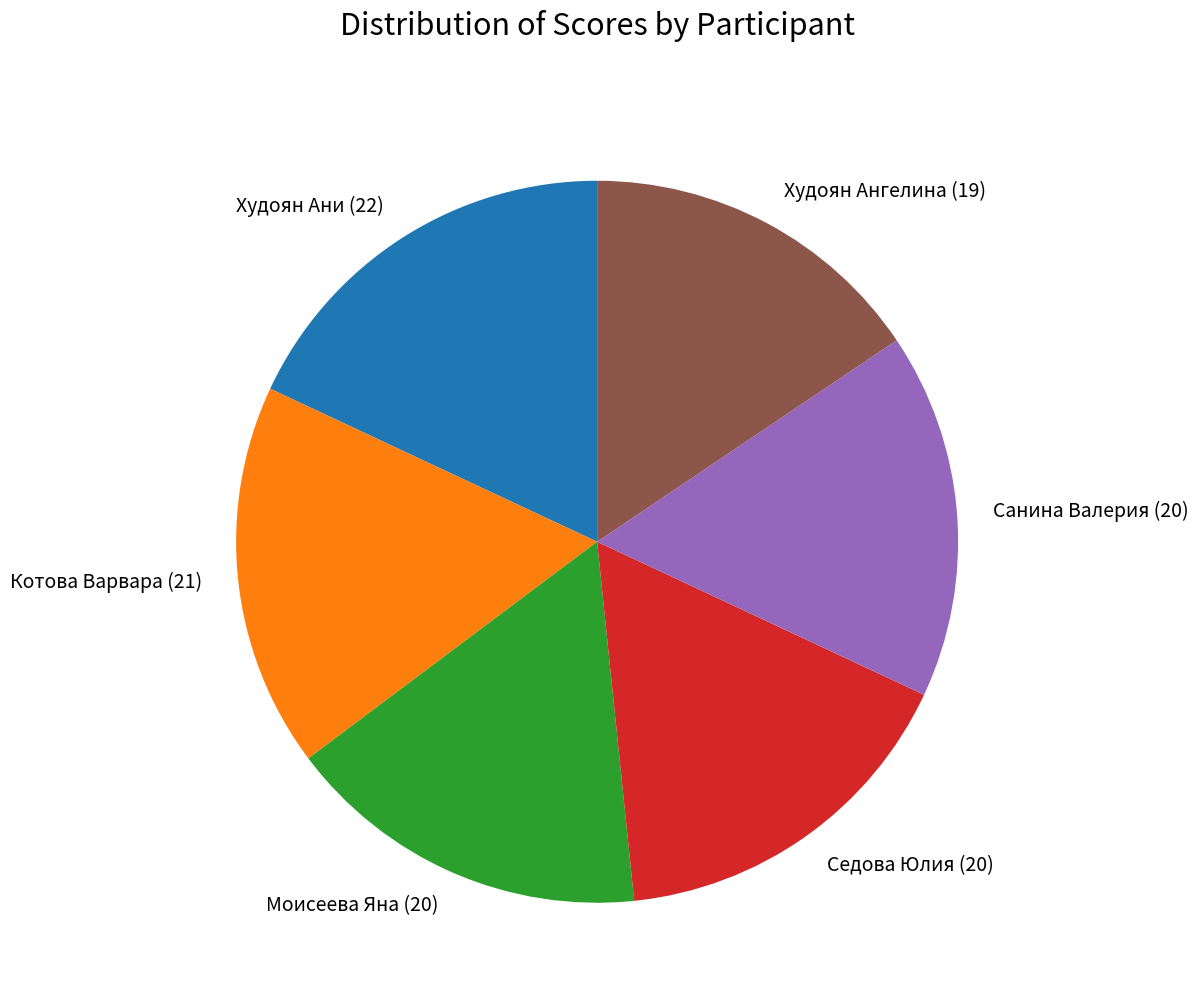

Which slice is the smallest?

Худоян Ангелина (19)